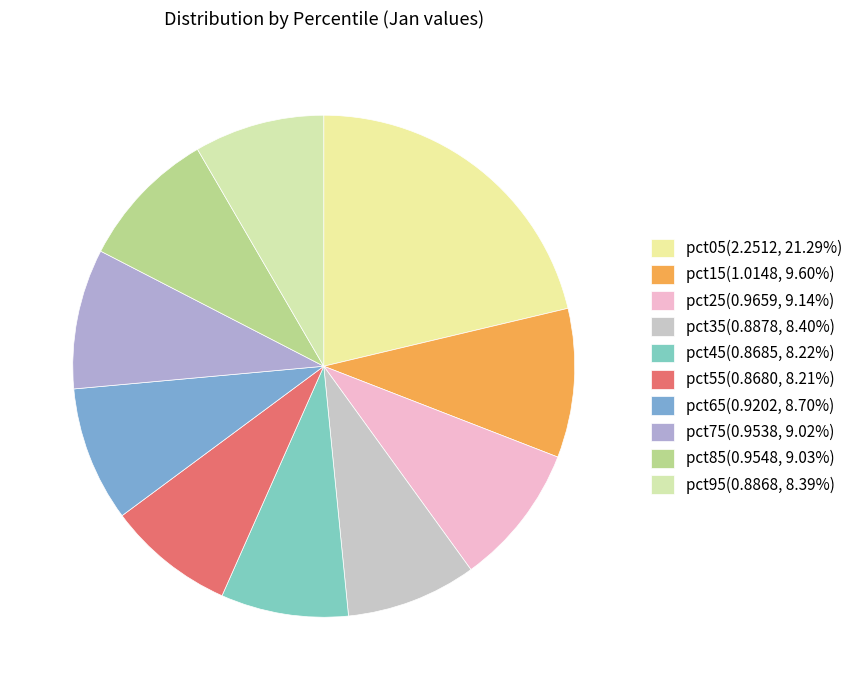

Does any single category account for the majority?

No